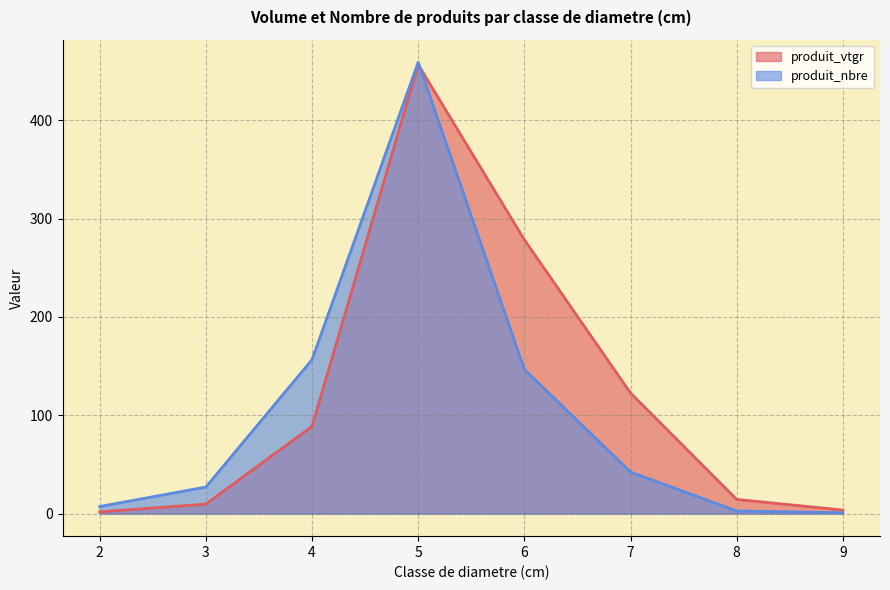

The value of produit_vtgr at 4 is 151.8. True or false?

False